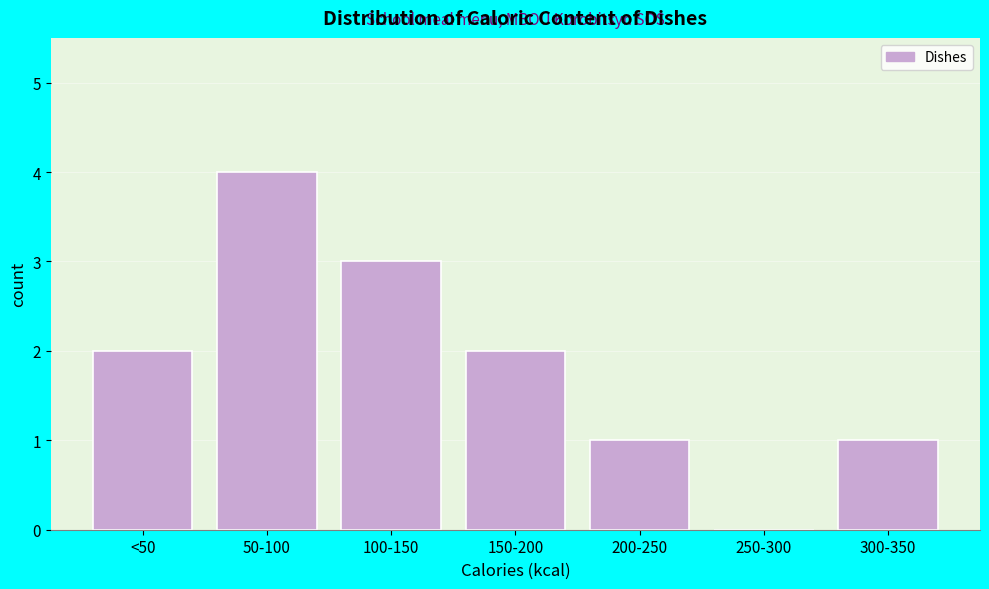

Reading left to right, what are all the values shown in this chart?

<50=2	50-100=4	100-150=3	150-200=2	200-250=1	250-300=0	300-350=1